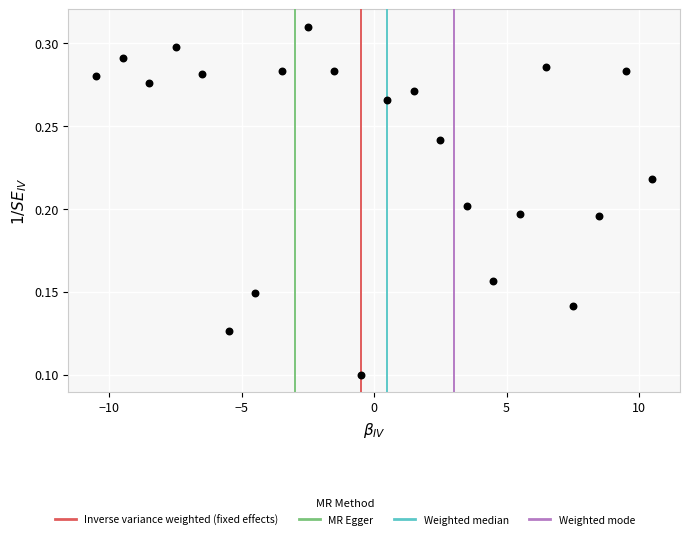

What is the range of X values (max minus min)?

21.0